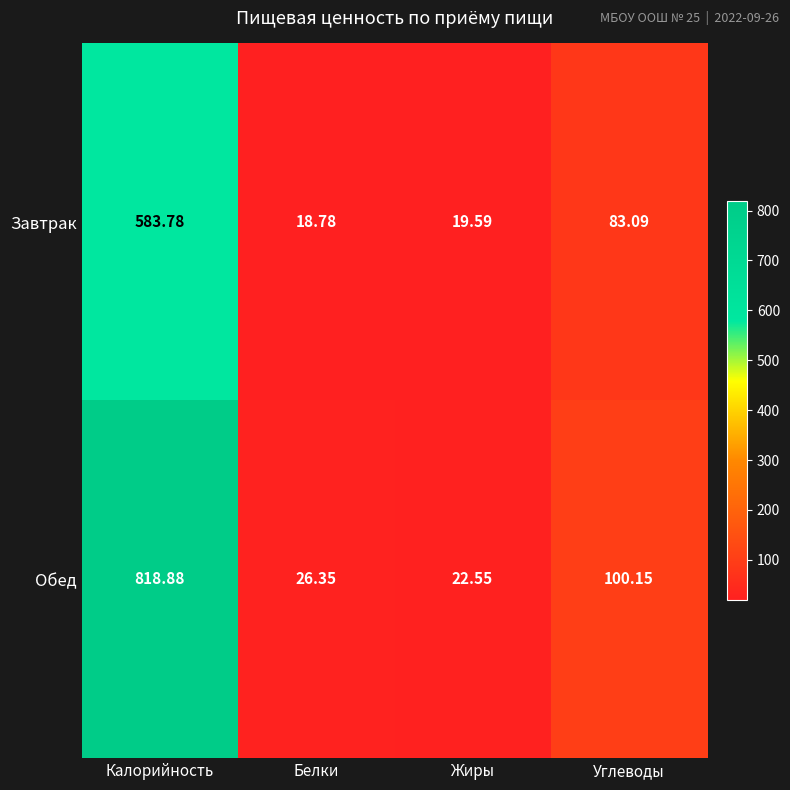

Which series has the largest range (max minus min)?

Обед